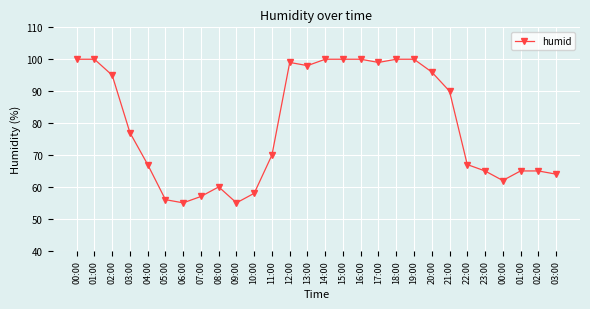

How many data points does each series have?

28